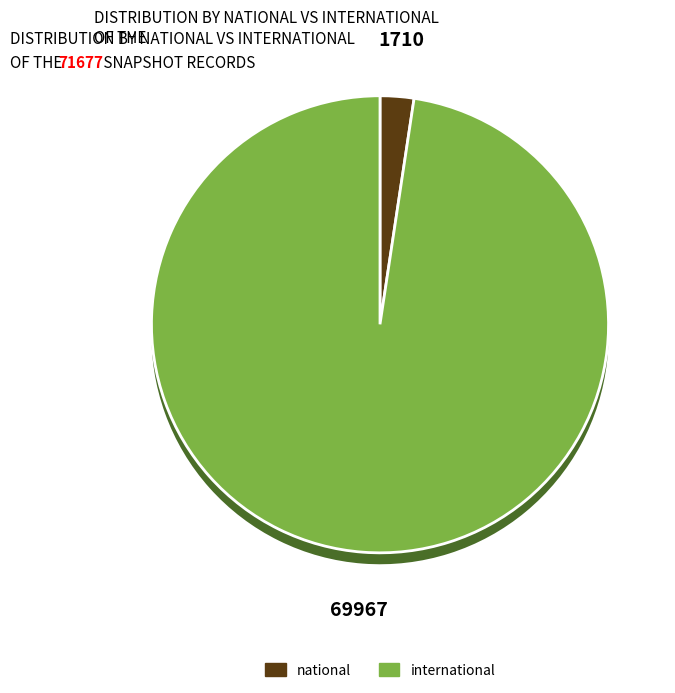

Is international the majority of the pie?

Yes